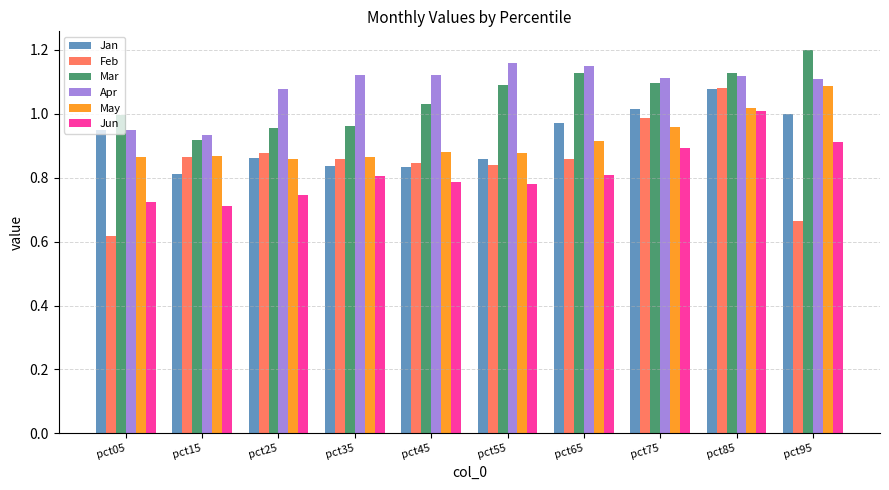

What is the difference between the maximum and minimum values in the Jan series?

0.3